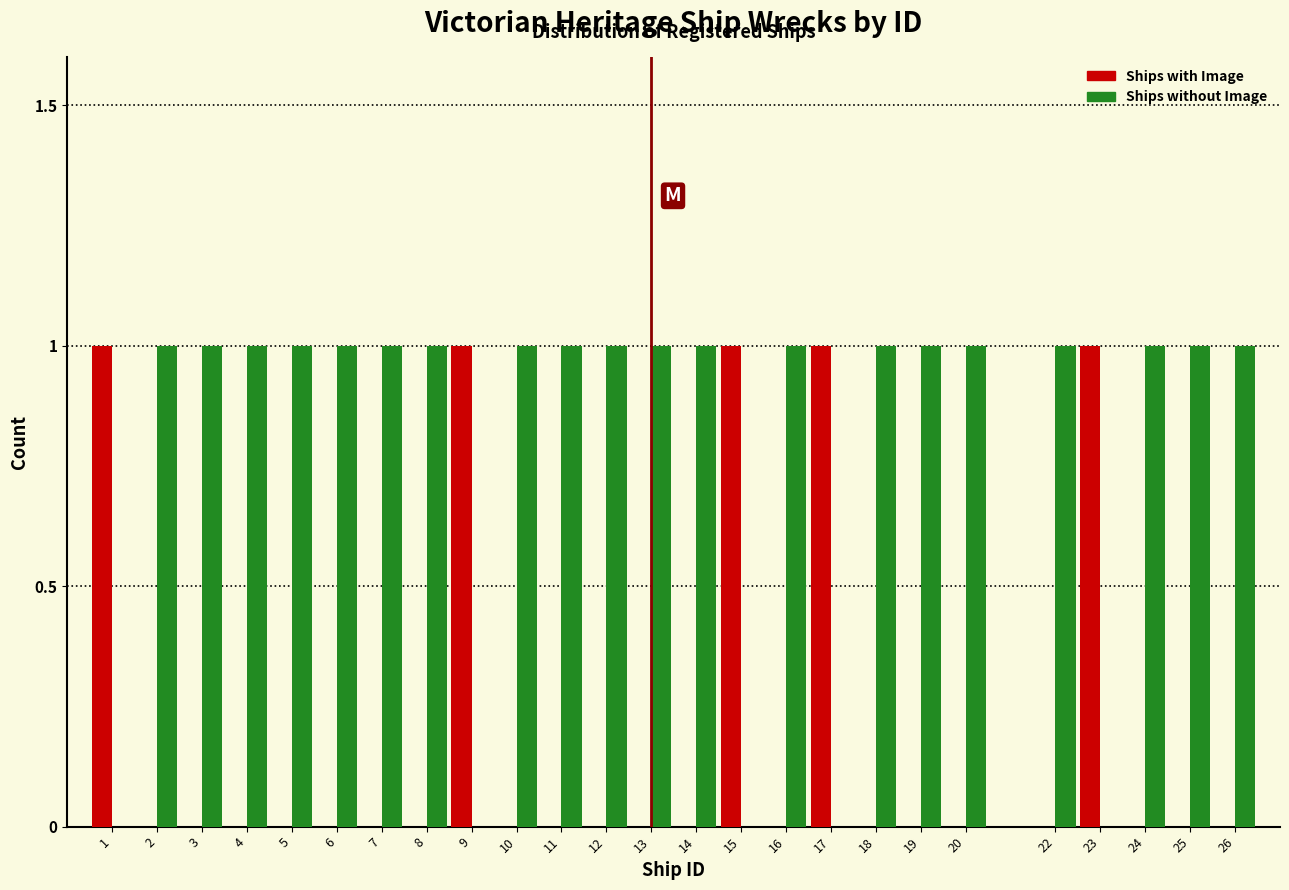

Is the value of Ships with Image at 11 greater than the value of Ships without Image at 14?

No